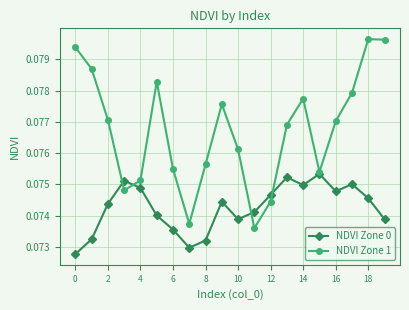

Which series has the largest range (max minus min)?

NDVI Zone 1